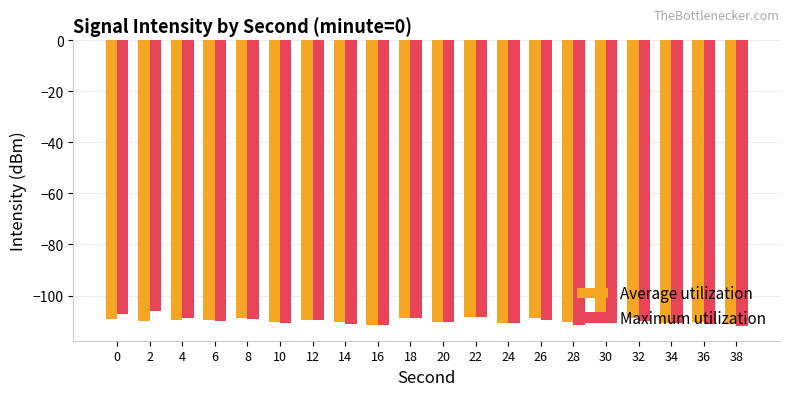

What are all the series names shown in the legend?

Average utilization, Maximum utilization